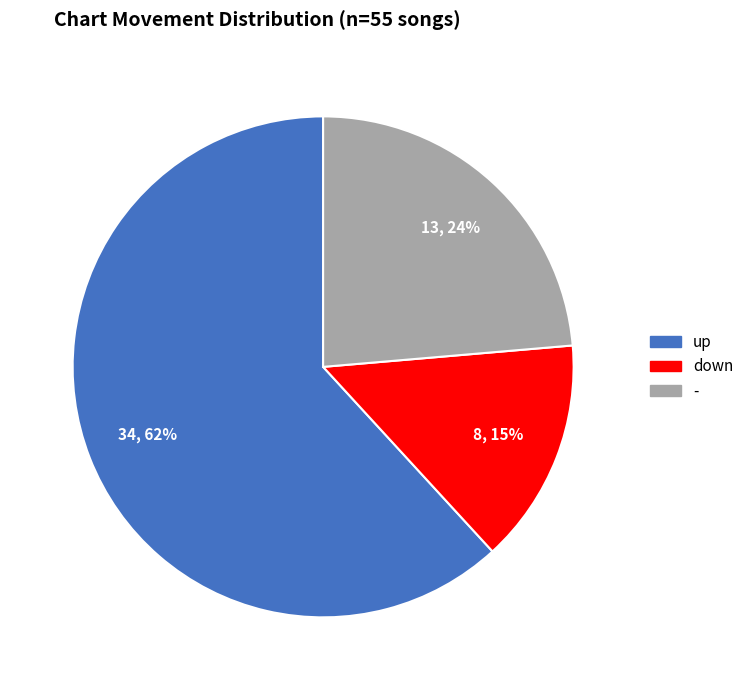

Is it true that up is 62% of the pie?

True